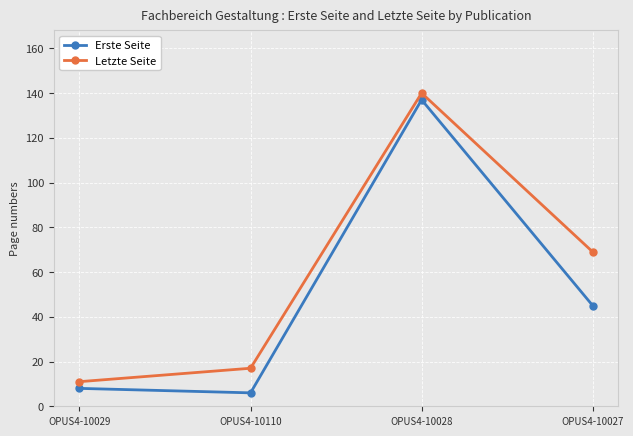

What position from the right is OPUS4-10028?

2